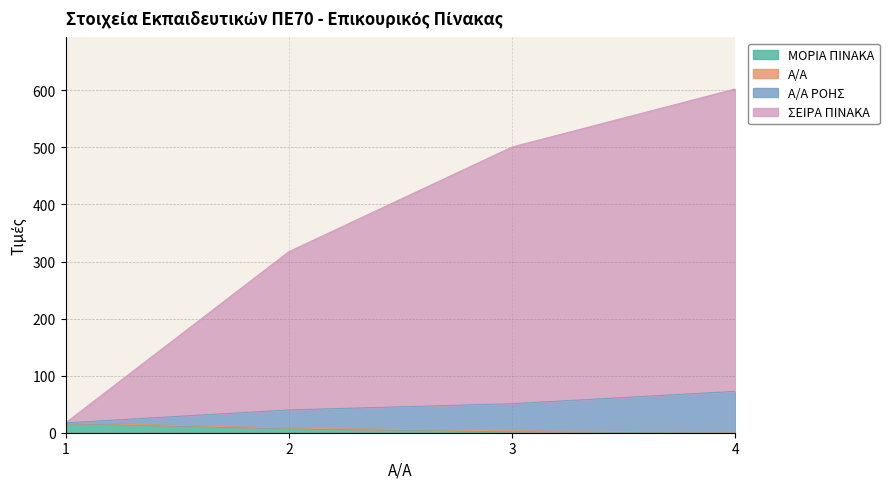

True or false: ΜΟΡΙΑ ΠΙΝΑΚΑ and Α/Α ΡΟΗΣ intersect in this chart.

False